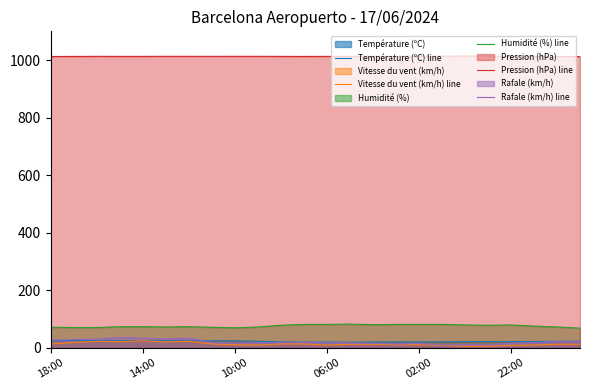

What is the value of the Rafale (km/h) line point at the 9th from the left?

15.0